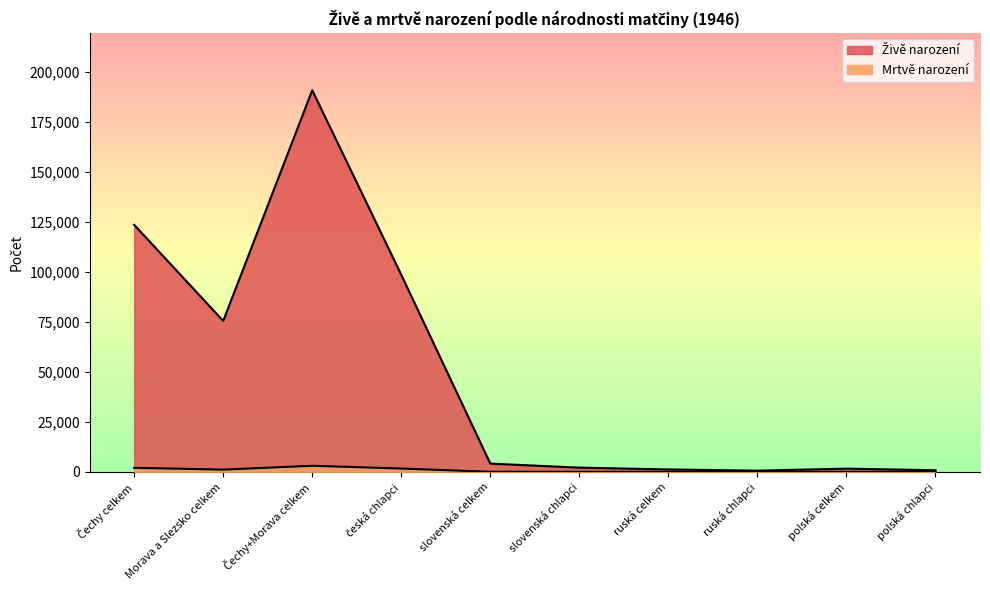

True or false: Živě narození has a value of 98456 at česká chlapci.

True